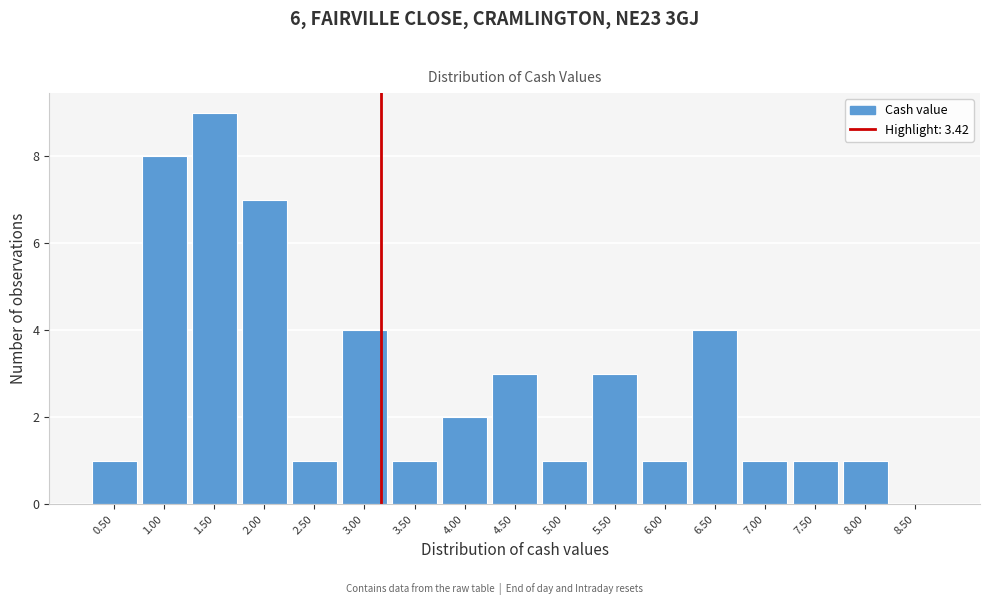

Reading right to left, transcribe all the data shown in this chart.

8.50=0	8.00=1	7.50=1	7.00=1	6.50=4	6.00=1	5.50=3	5.00=1	4.50=3	4.00=2	3.50=1	3.00=4	2.50=1	2.00=7	1.50=9	1.00=8	0.50=1